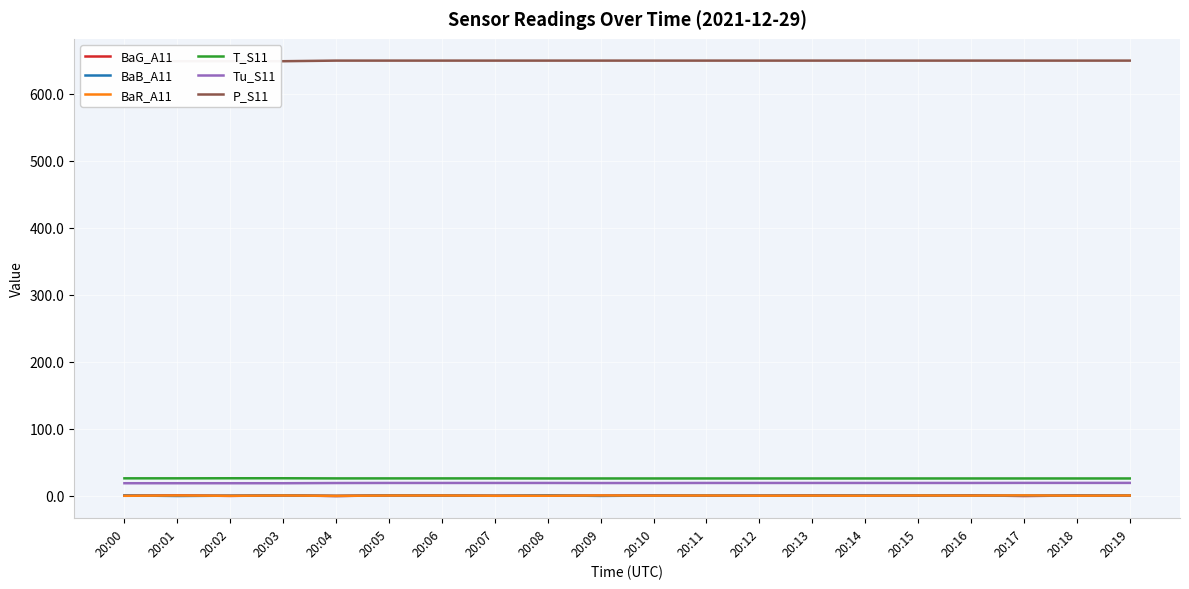

How many values in the BaR_A11 series are below 0?

6